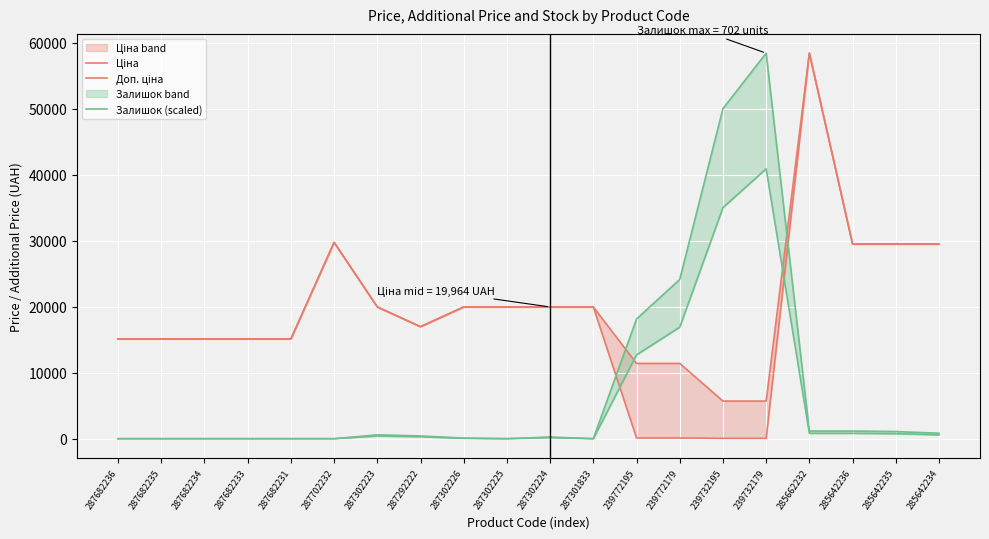

Which has a higher value, 239732179 or 239772179?

239772179